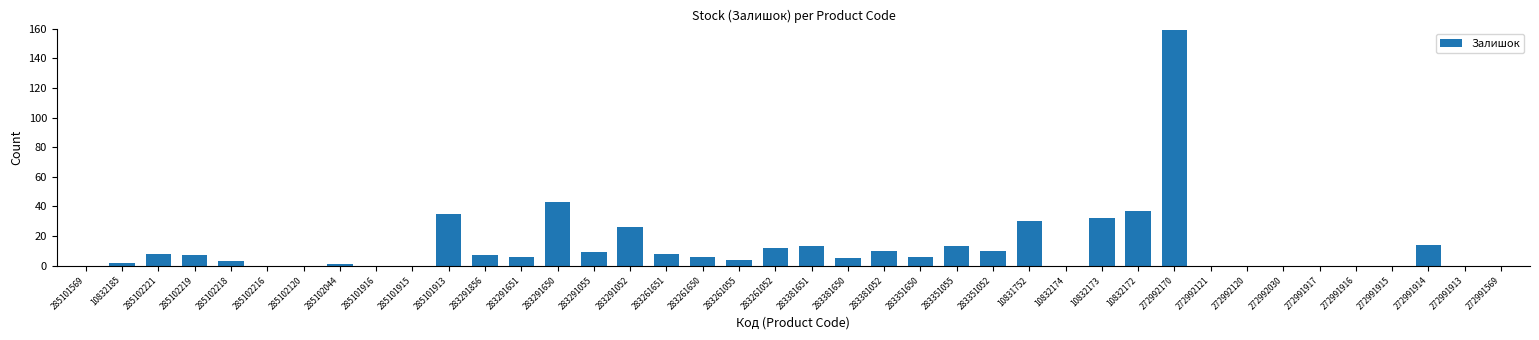

What is the sum of the values at 272992170 and 272992120?

159